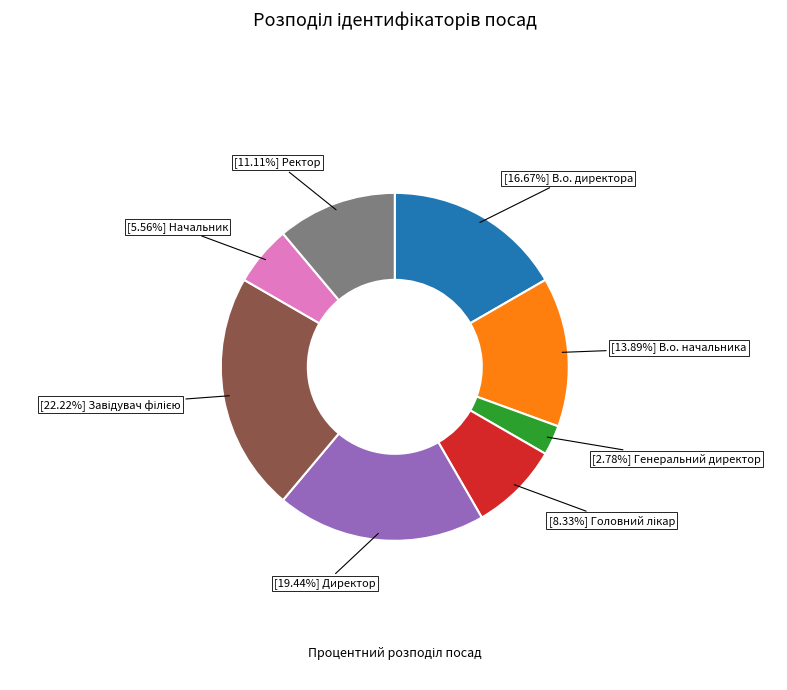

Is there any slice that represents more than half of the pie?

No